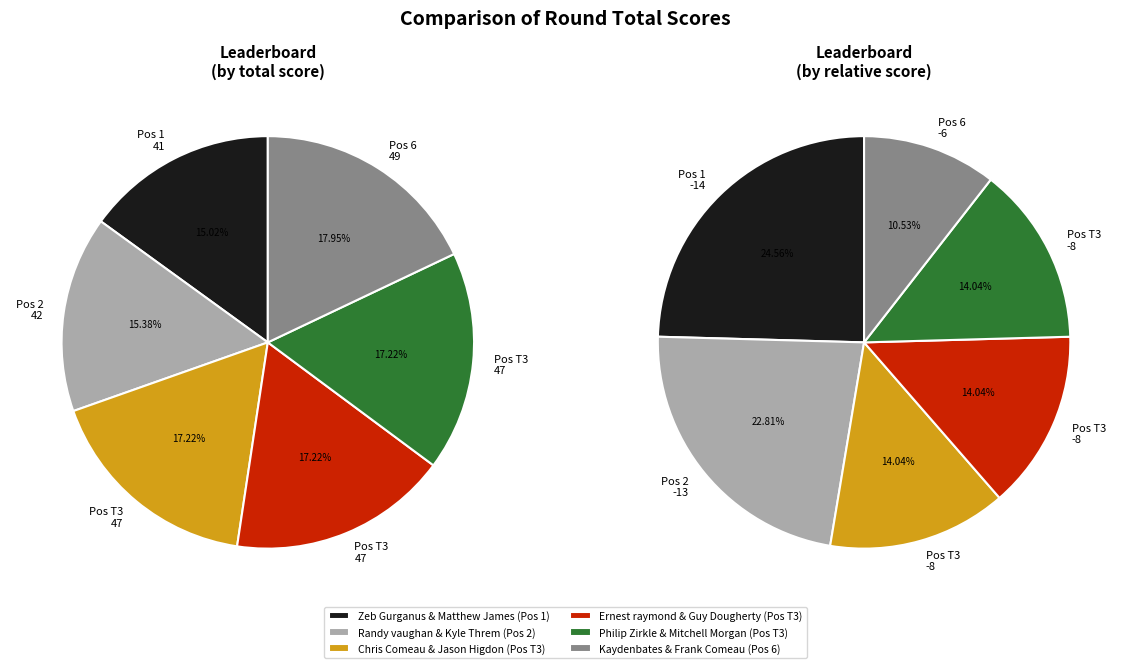

What percentage is NOT represented by Ernest raymond & Guy Dougherty?

82.8%